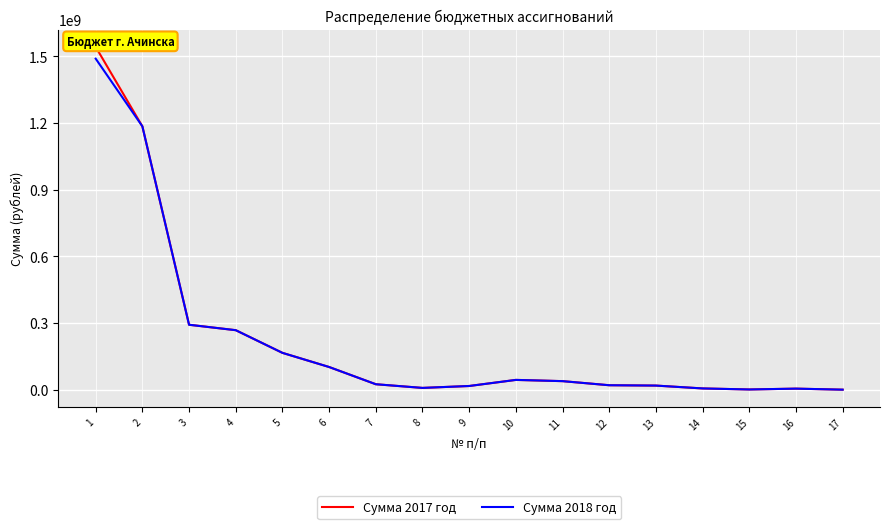

What is the minimum value for Сумма 2017 год?

44841.1